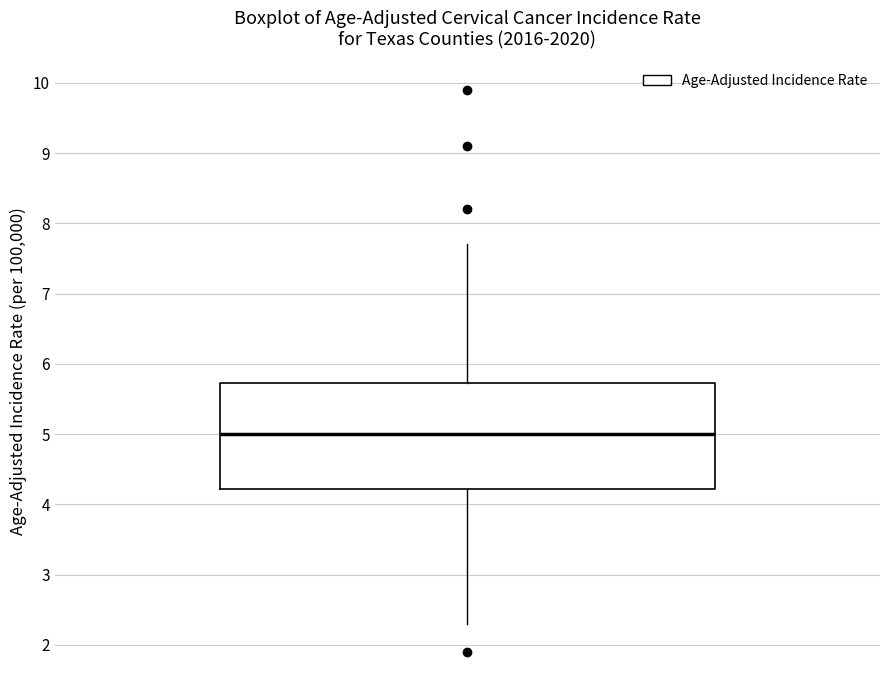

Read this box plot against the y-axis: the position of the median line, the range covered by the box, and the ends of both whiskers. The values are not printed on the chart, so give them approximately, as read against the axis.

median 5.0, box 4.2 to 5.7, whiskers 2.3 to 7.7